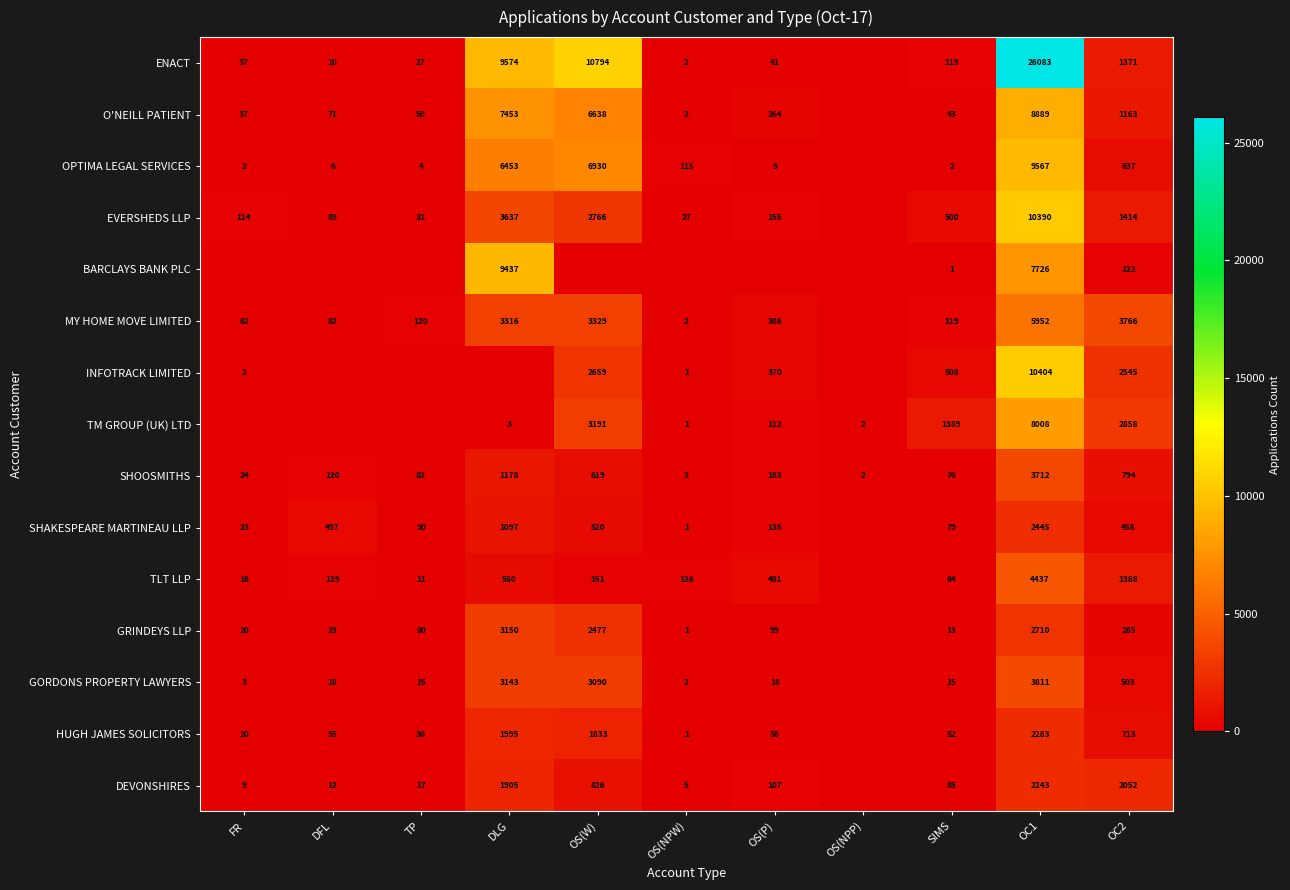

What is the difference between the SHAKESPEARE MARTINEAU LLP values at SIMS and OS(NPW)?

78